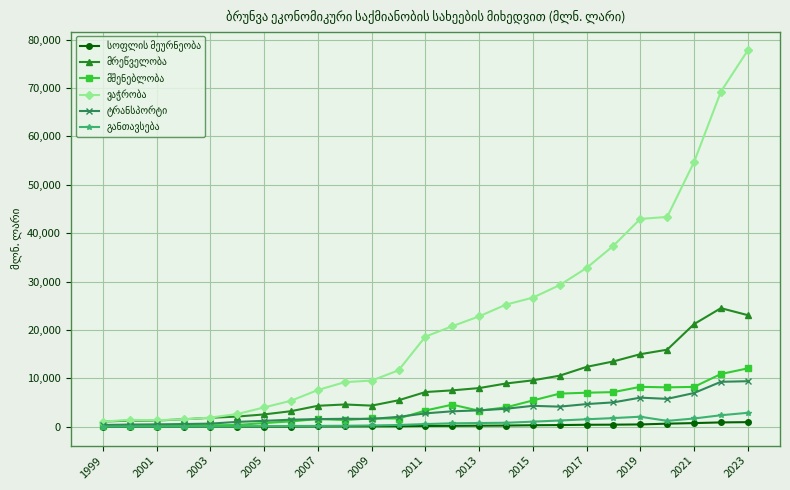

Count the number of data series in this chart.

6